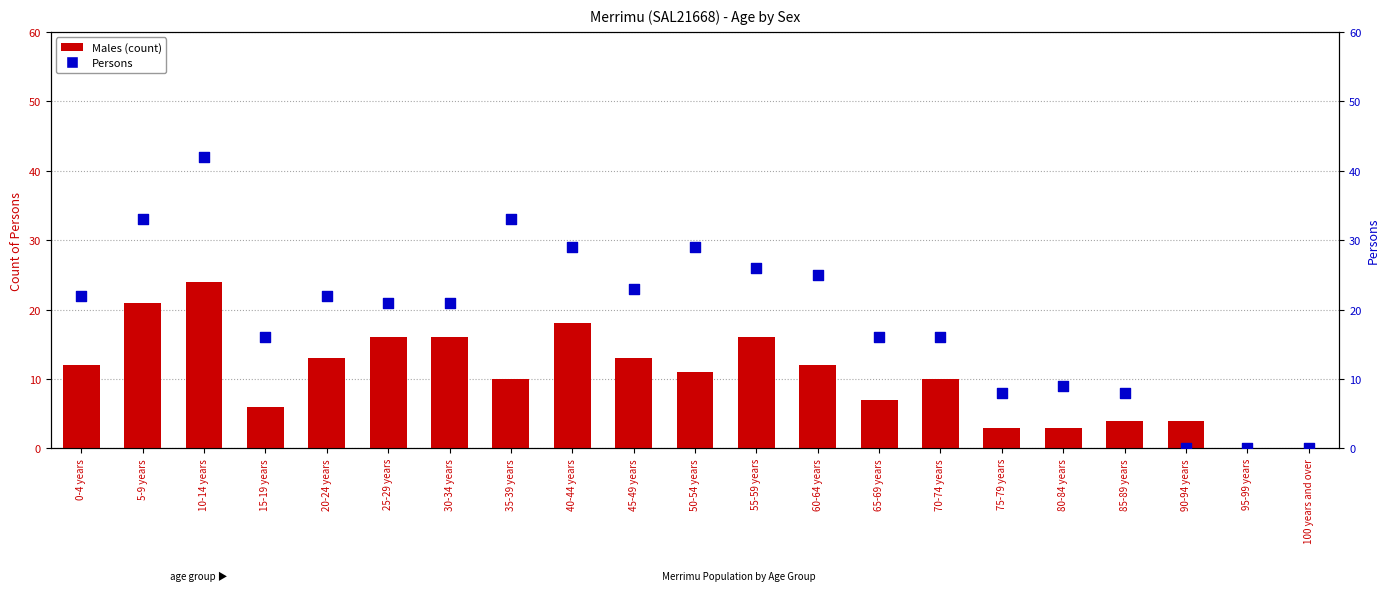

Which series contains the lowest Y value?

Males